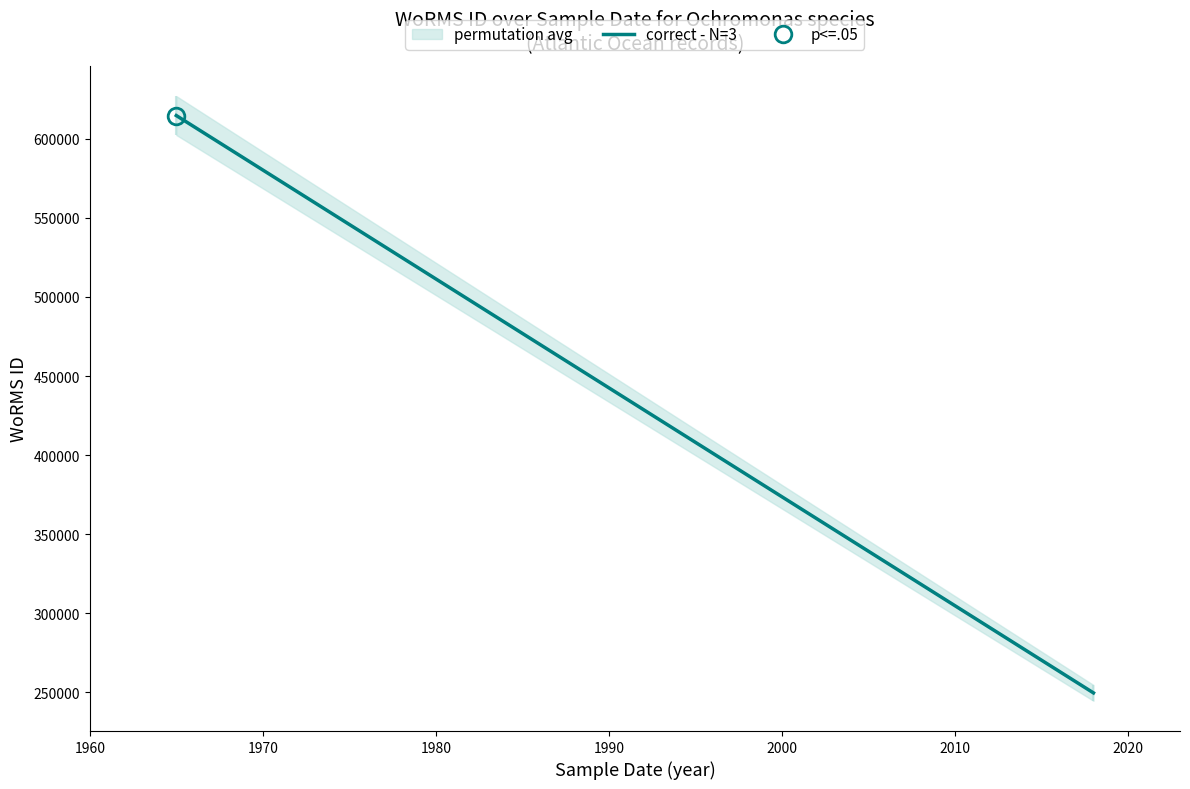

How many categories are shown in the chart?

2